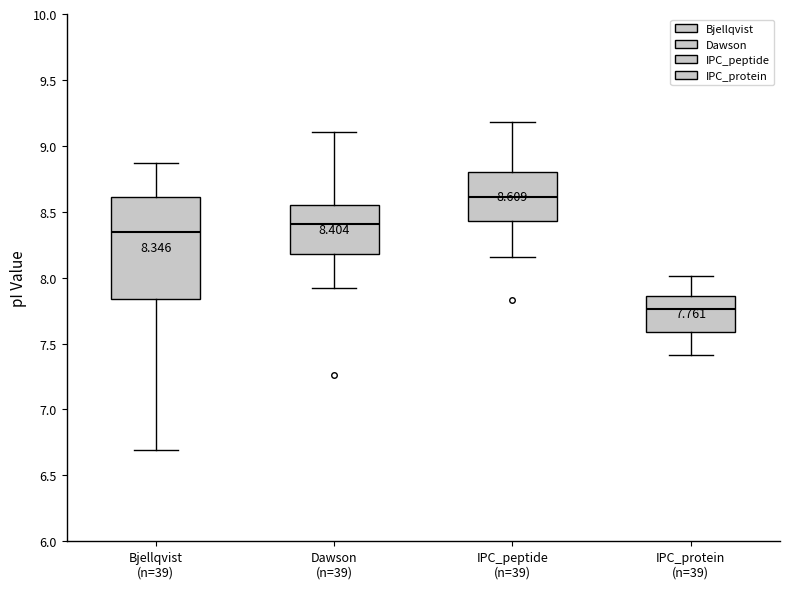

Which box is the tallest, from its lower edge to its upper edge?

Bjellqvist (n=39)